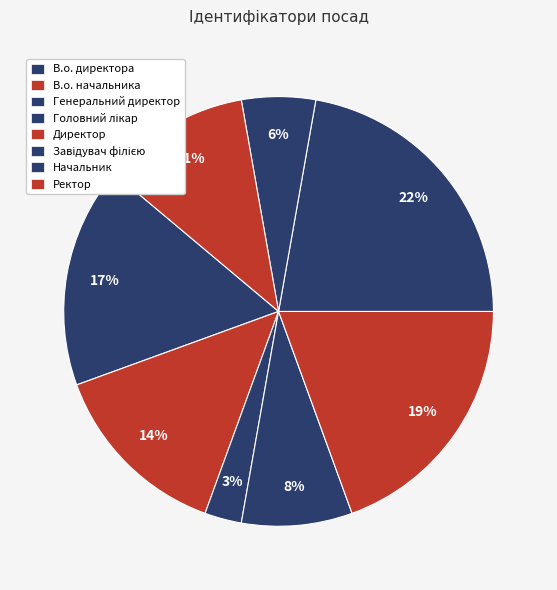

How many slices are in this pie chart?

8